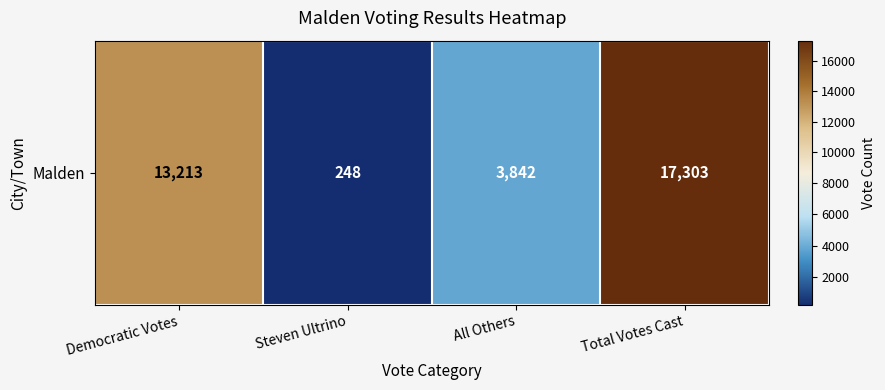

Reading right to left, transcribe all the data shown in this chart.

Total Votes Cast=17303	All Others=3842	Steven Ultrino=248	Democratic Votes=13213